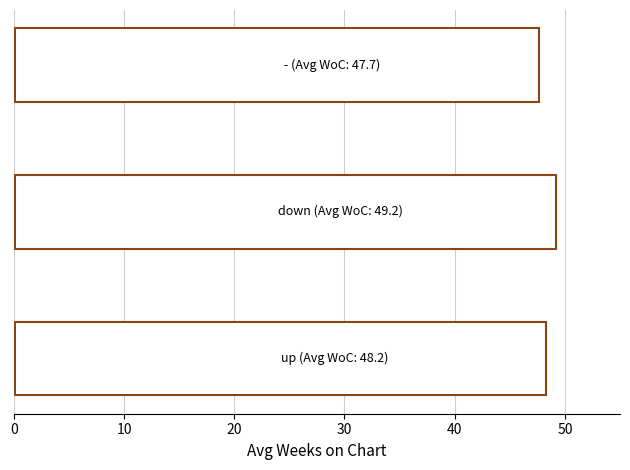

Are the bars grouped side by side (vs. stacked)?

No